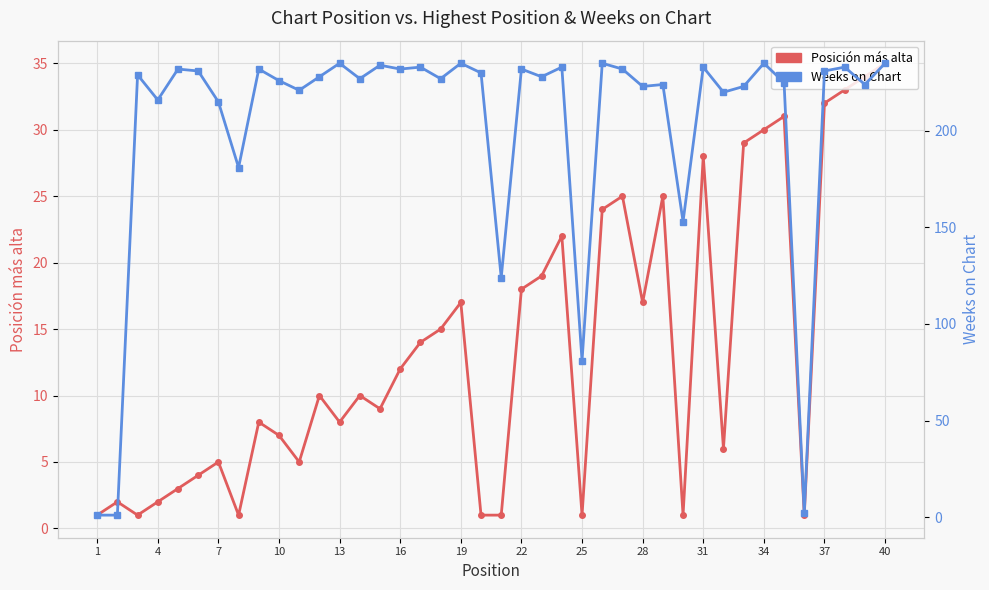

Which series has the widest spread of values?

Weeks on Chart